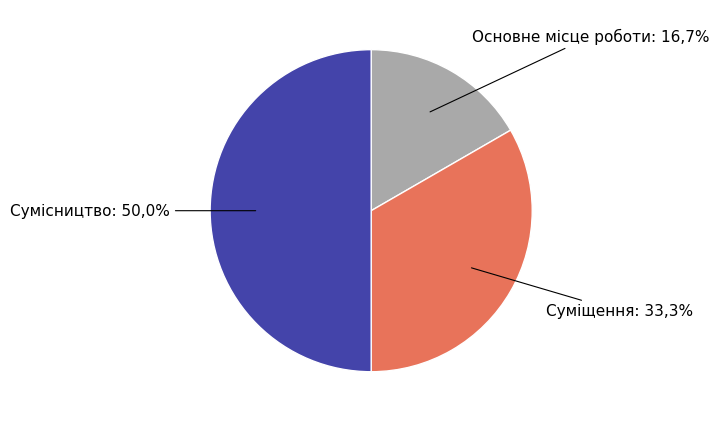

To the nearest percent, what percentage of the pie is Сумісництво?

50%